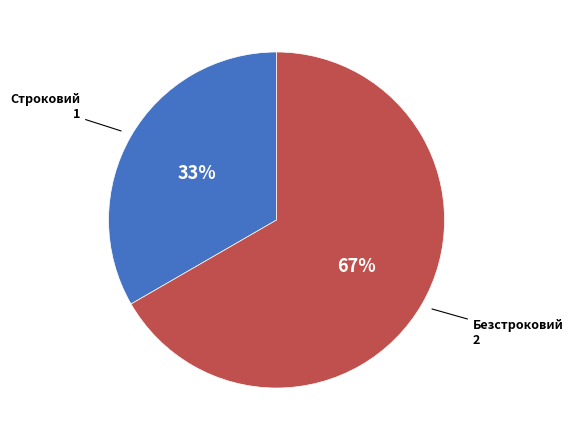

Which category has the biggest portion of the pie?

Безстроковий